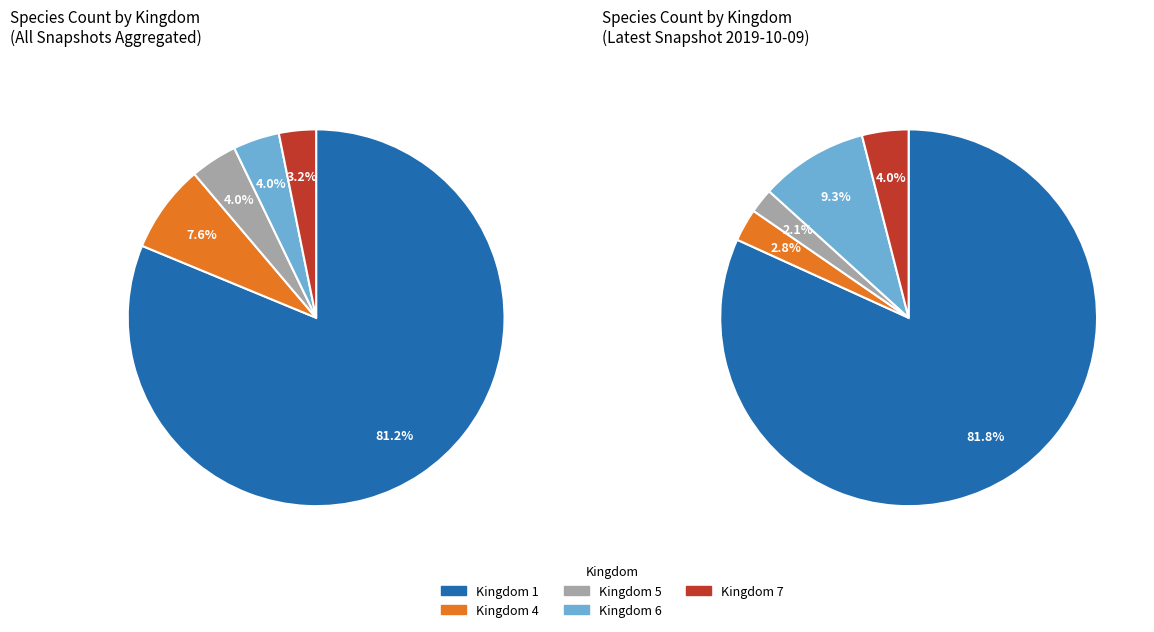

What percentage is the kingdom_7 slice, to the nearest percent?

4%